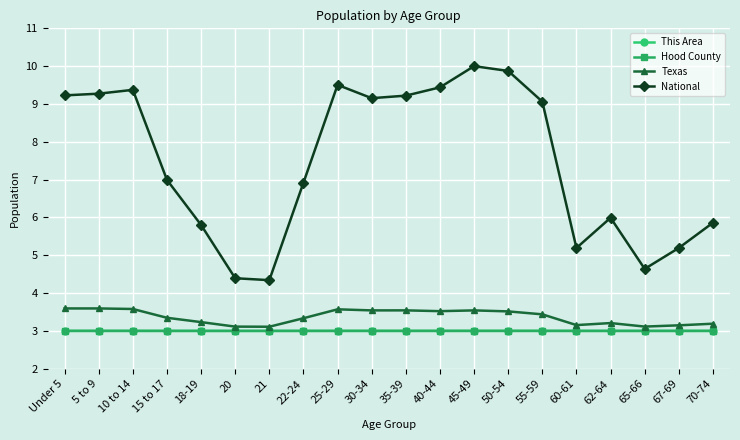

True or false: Hood County has a value of 2.0 at 20.

False